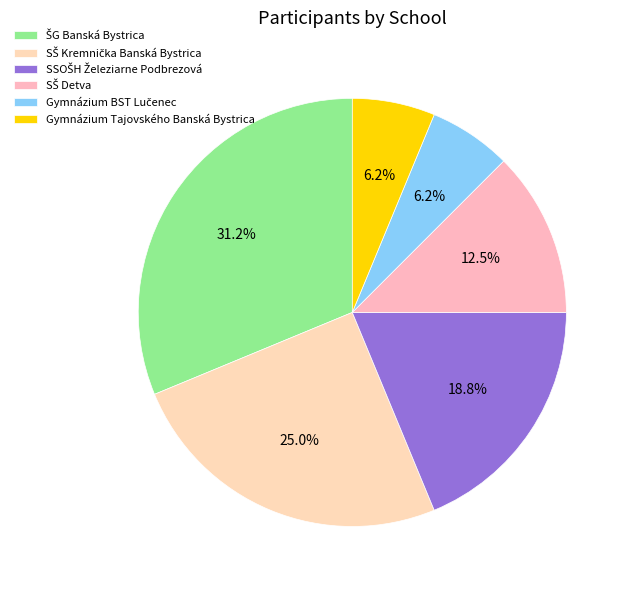

The ŠG Banská Bystrica slice represents 31% of the pie. True or false?

True